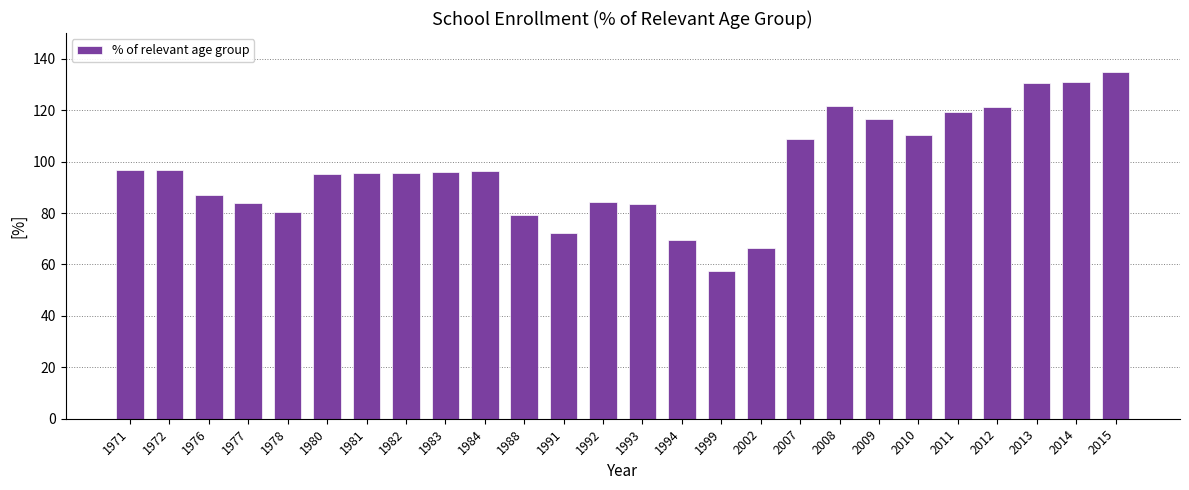

What is the sum of the values at 1980 and 1976?

182.2